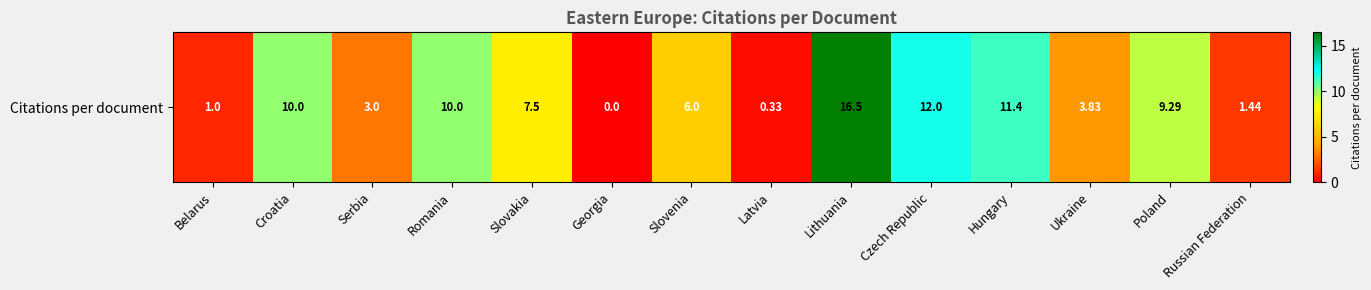

Rank the categories by value from lowest to highest.

Georgia, Latvia, Belarus, Russian Federation, Serbia, Ukraine, Slovenia, Slovakia, Poland, Croatia, Romania, Hungary, Czech Republic, Lithuania